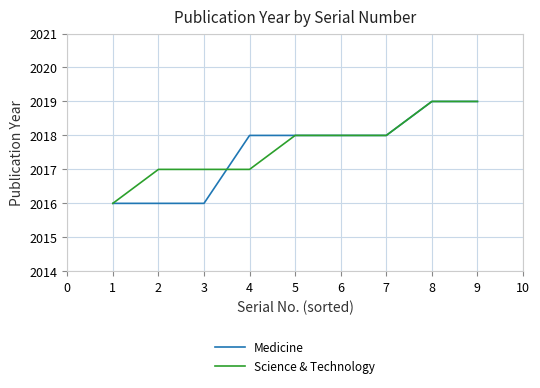

Is it true that Medicine equals 2016 at 2?

True